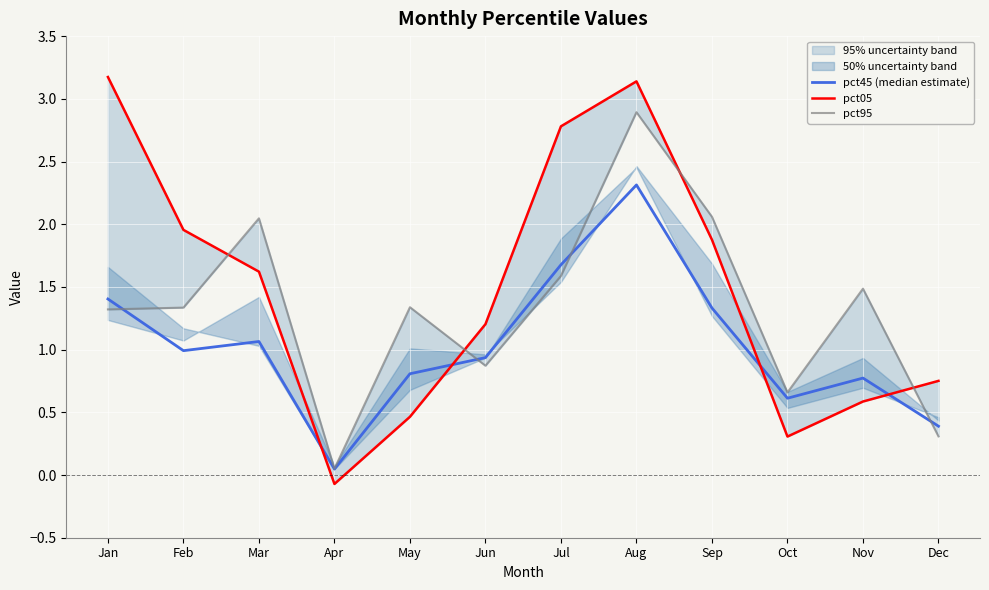

Which series has the widest spread of values?

pct05